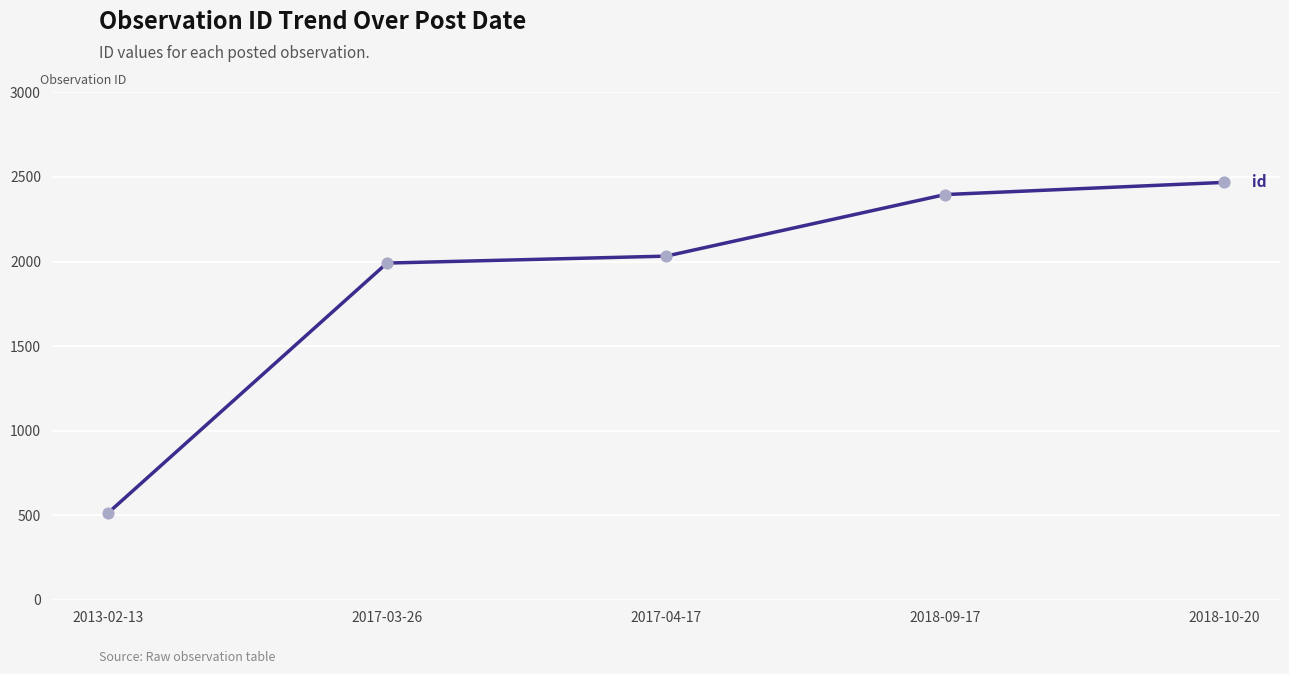

What is the ratio of the value at 2018-09-17 to the value at 2017-04-17?

1.2